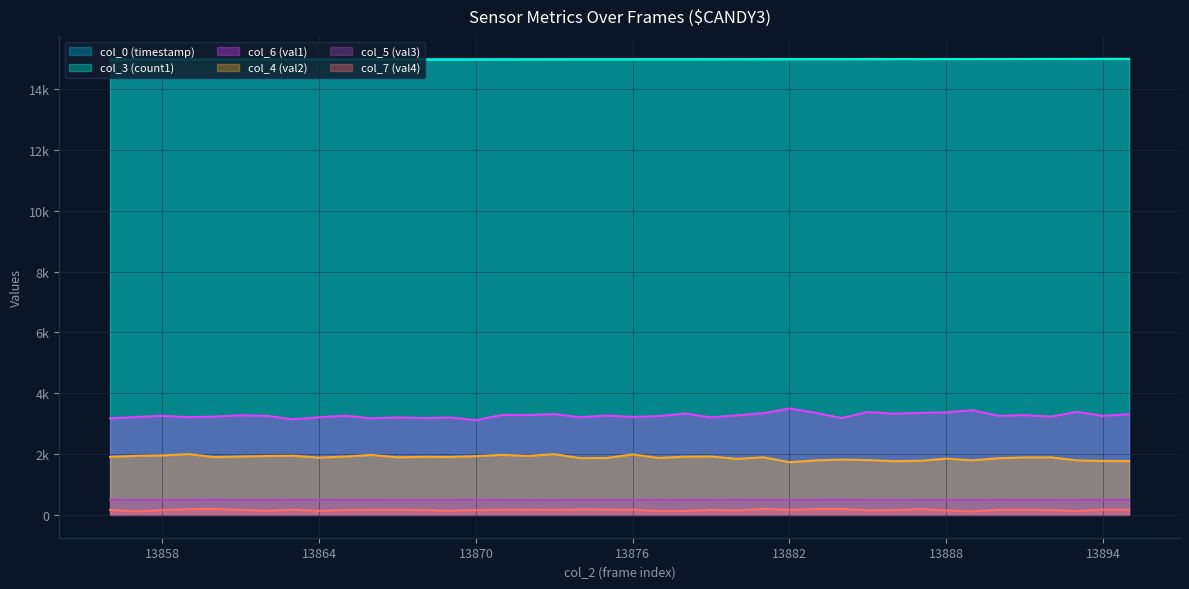

Between 13871 and 13894, which series saw the biggest shift?

col_4 (val2)